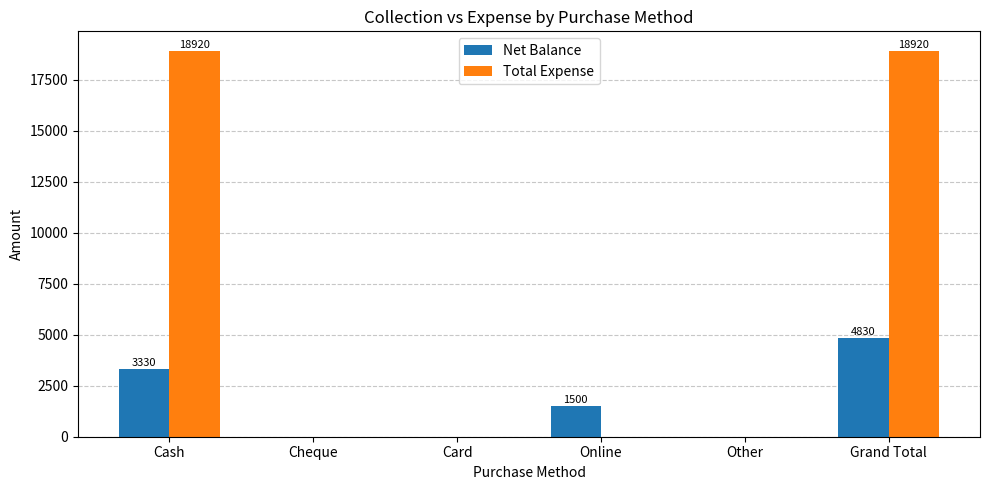

Which series has the largest total across all categories?

Total Expense